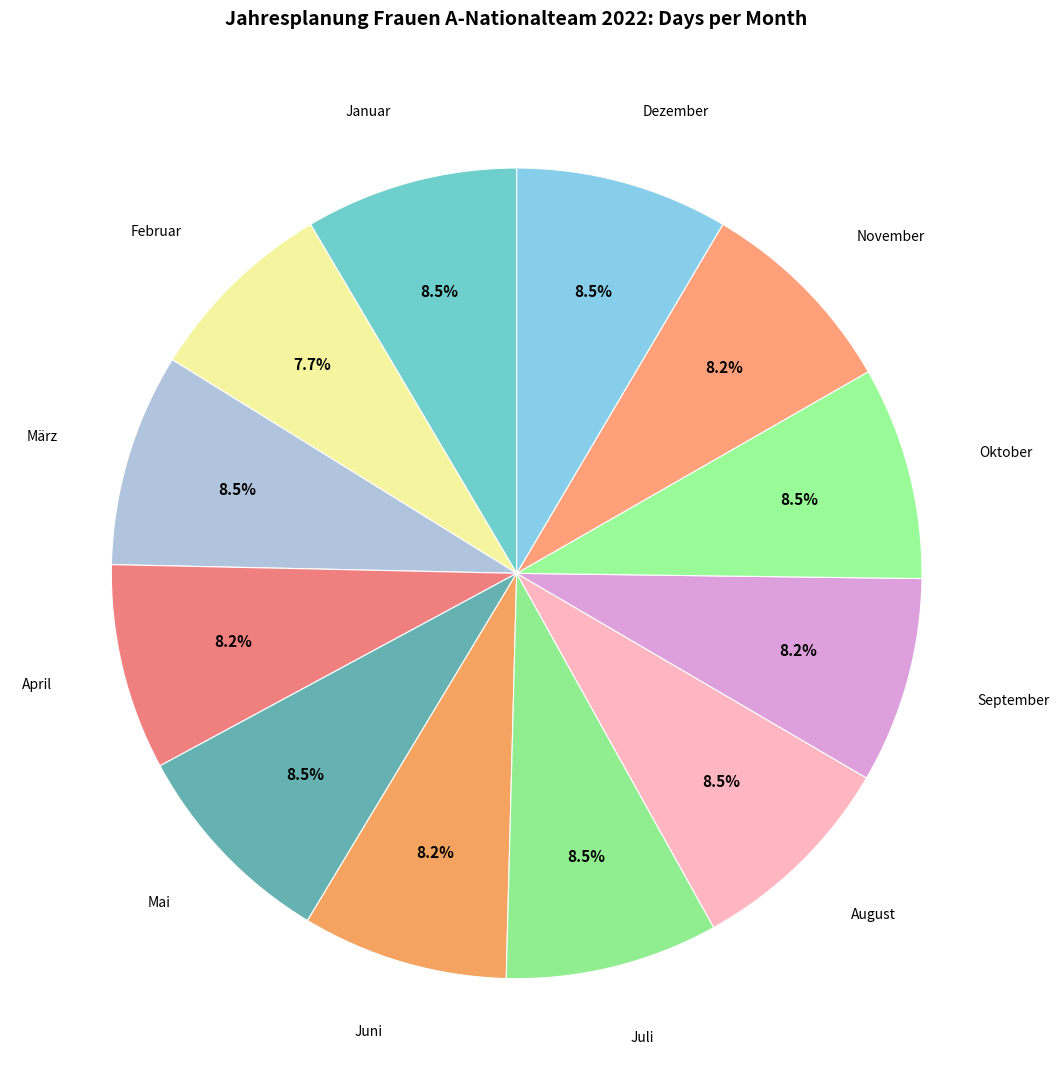

What is the smallest slice in the pie chart?

Februar